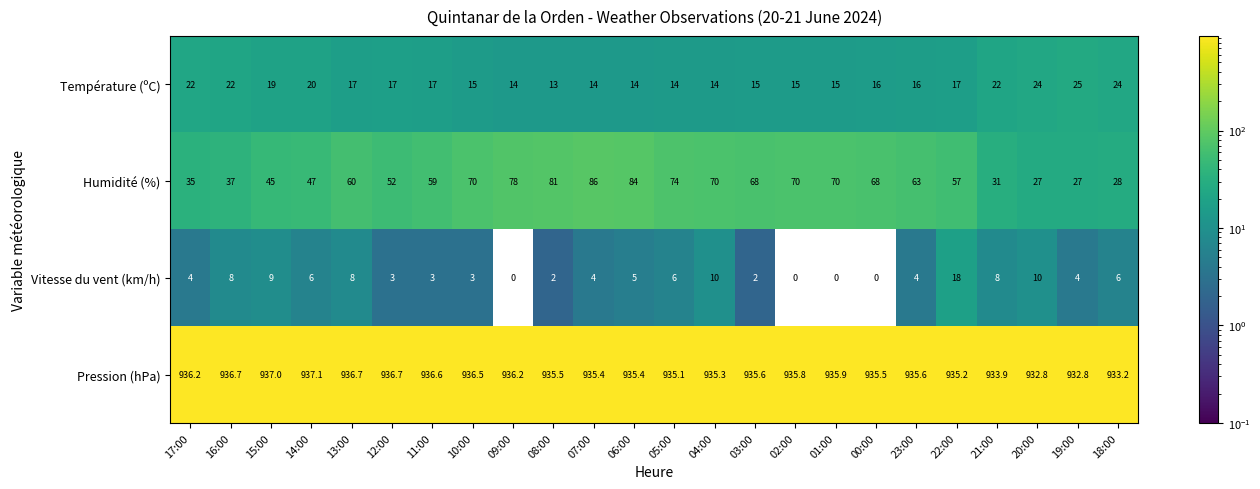

Which category has the highest value across all series?

14:00